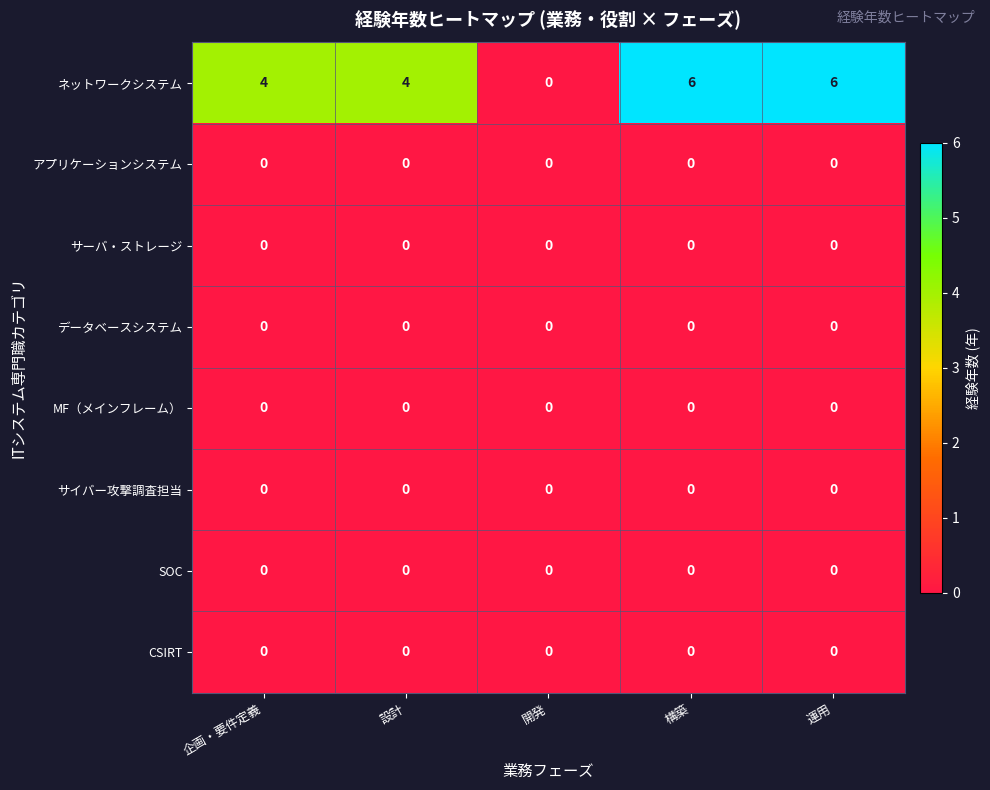

How many categories are shown in the chart?

5